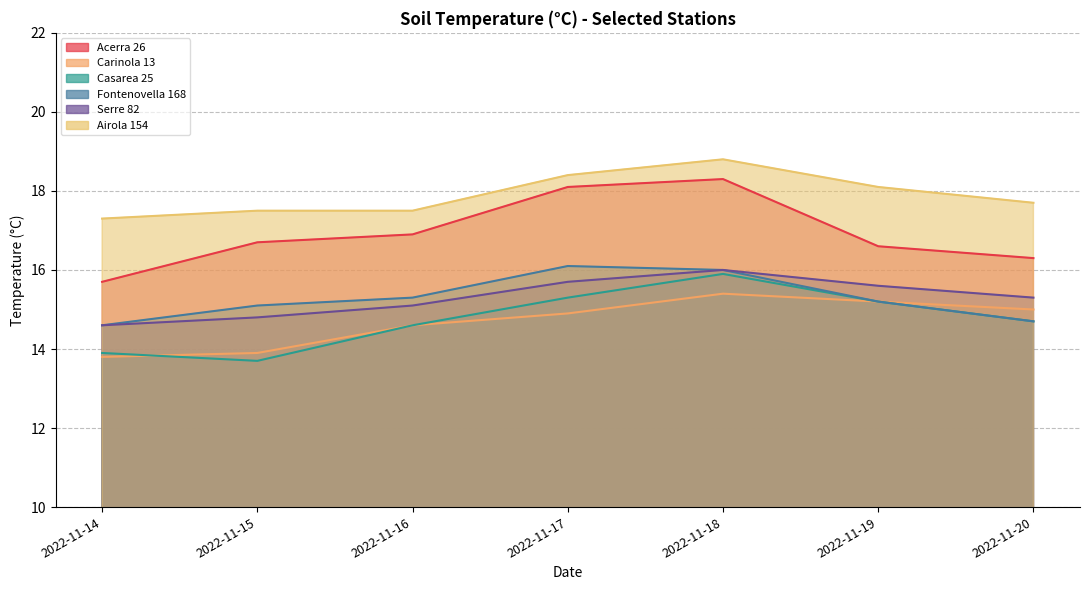

What is the smallest value displayed?

13.7